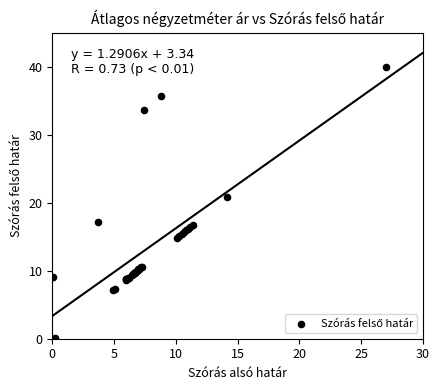

What Y value in the scatter plot is closest to 20?

20.9